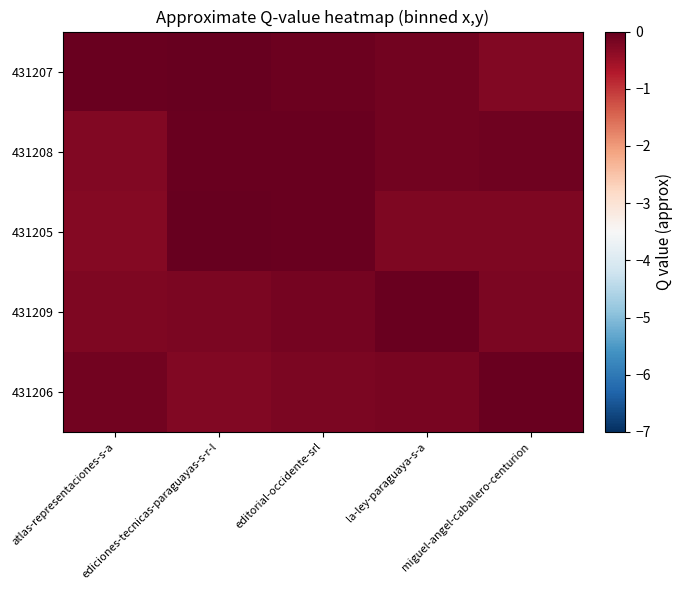

How many distinct data groups are displayed?

5